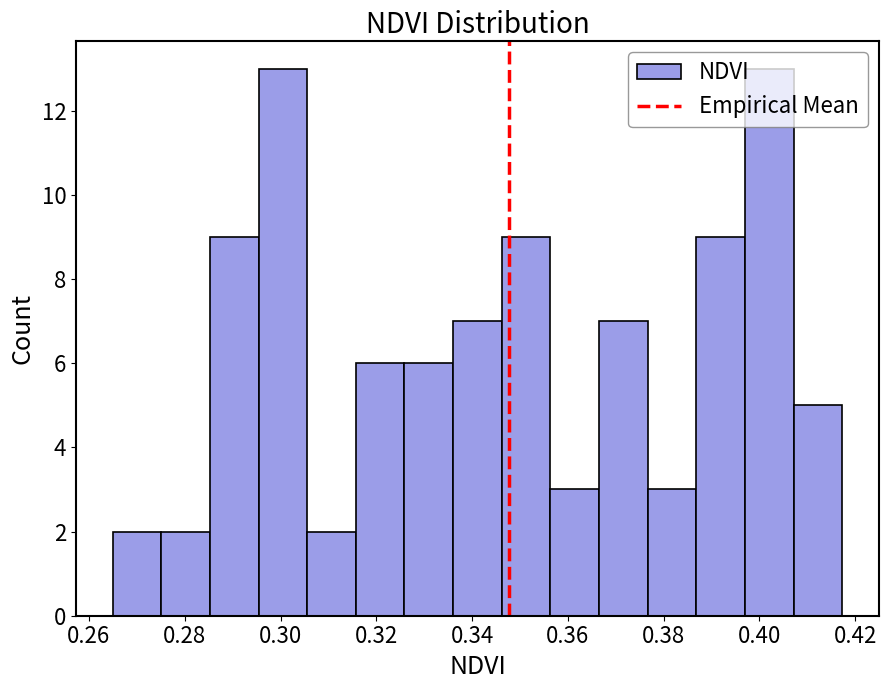

Reading left to right, transcribe this chart: for each bar, give the range it covers on the x-axis and its height. Neither the bar edges nor the heights are printed on the chart, so give them approximately, as read against the axes.

0.264 to 0.276: 2
0.276 to 0.286: 2
0.286 to 0.296: 9
0.296 to 0.306: 13
0.306 to 0.316: 2
0.316 to 0.326: 6
0.326 to 0.336: 6
0.336 to 0.346: 7
0.346 to 0.356: 9
0.356 to 0.366: 3
0.366 to 0.376: 7
0.376 to 0.386: 3
0.386 to 0.398: 9
0.398 to 0.408: 13
0.408 to 0.418: 5